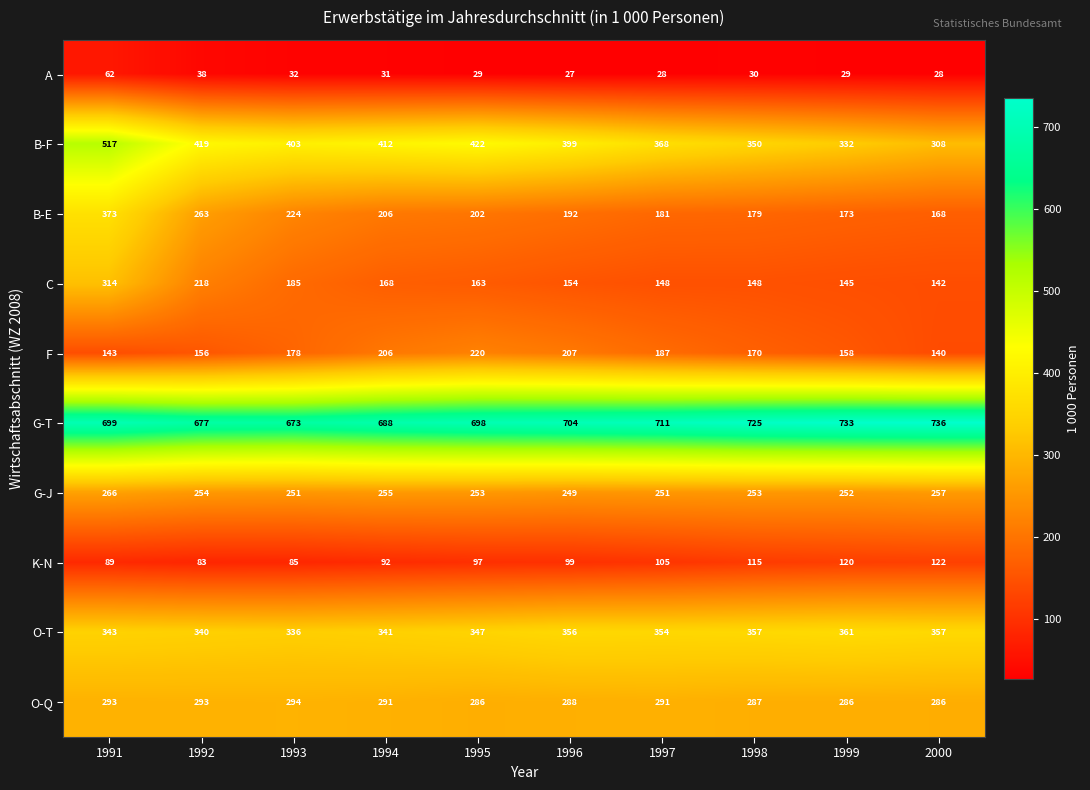

At which label is A closest to 44?

1992